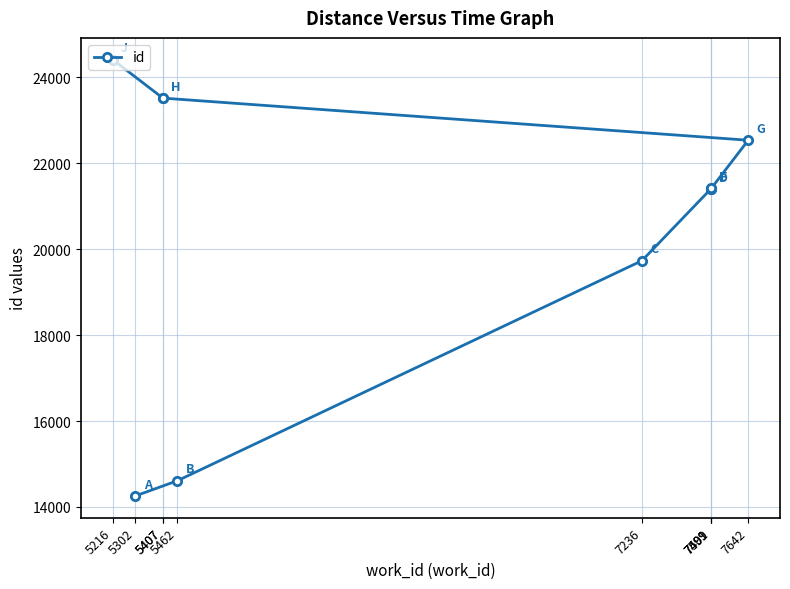

Approximately how many times larger is the value at 5407 compared to 5302?

1.6